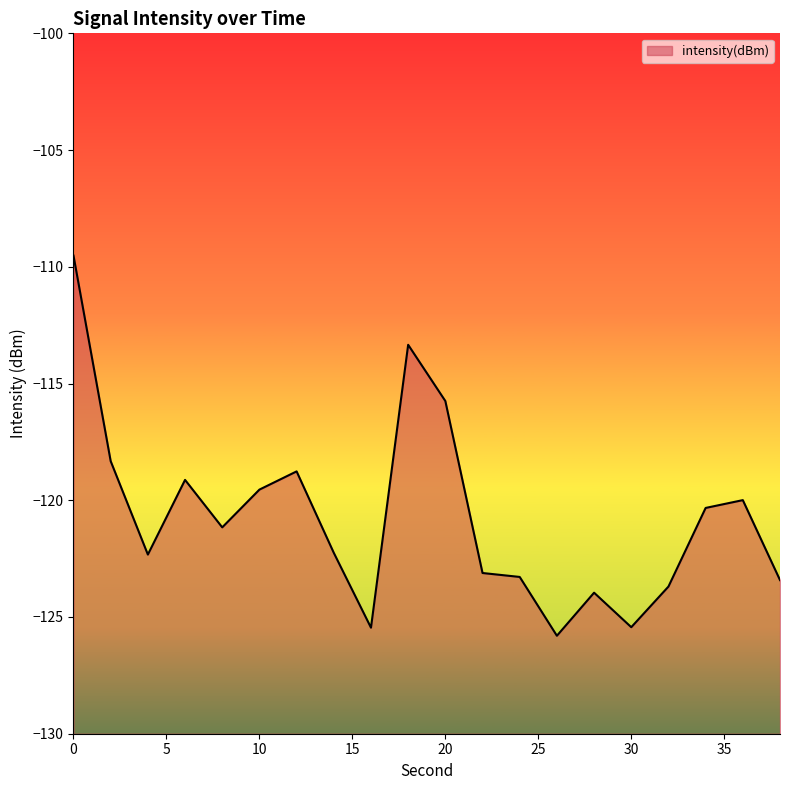

At which category does the data reach its first local valley?

4